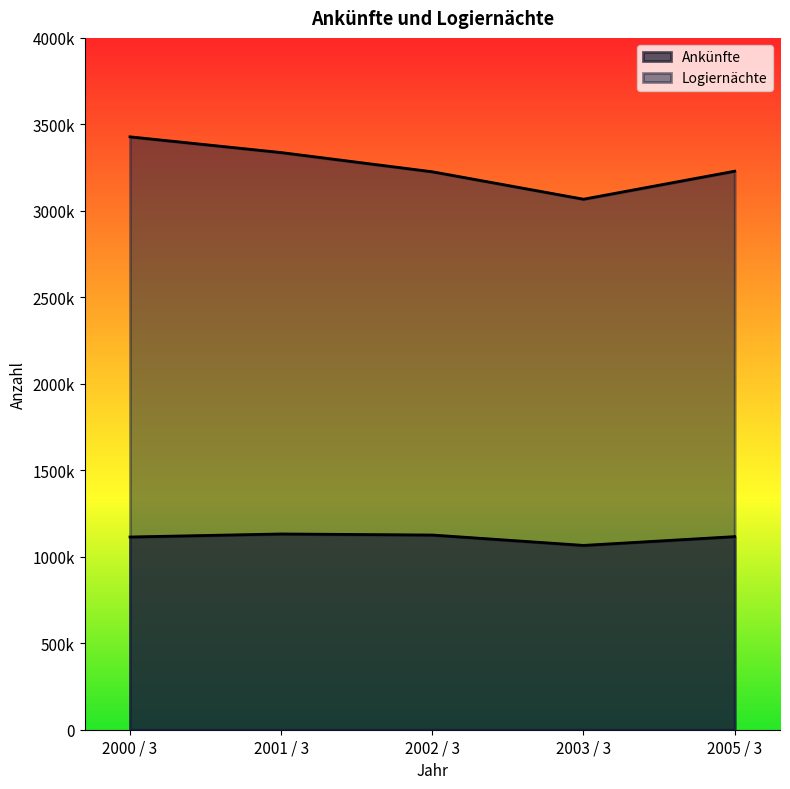

True or false: Ankünfte and Logiernächte intersect in this chart.

False